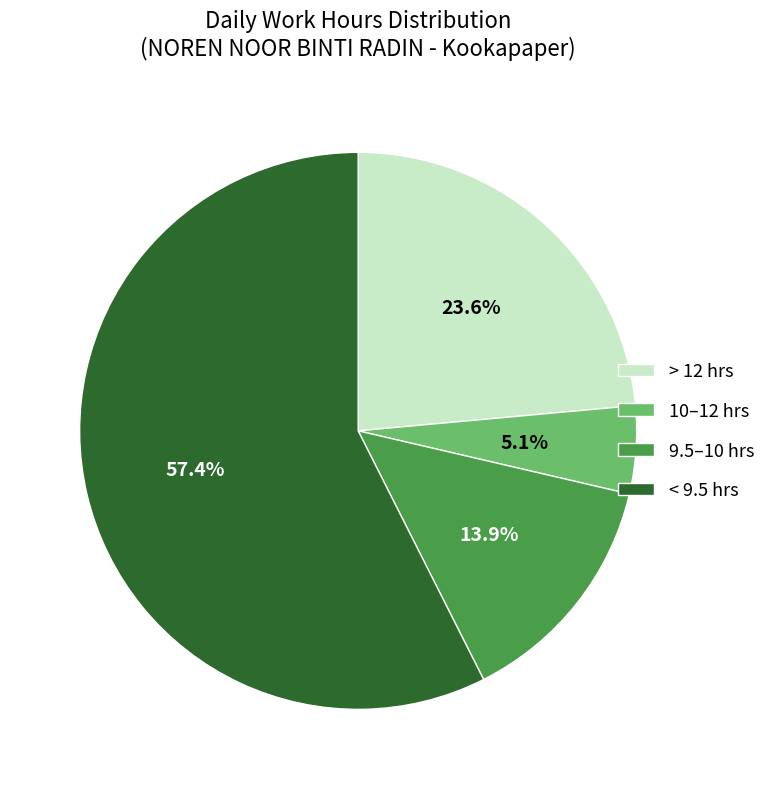

Which has a higher value, > 12 hrs or 9.5–10 hrs?

> 12 hrs